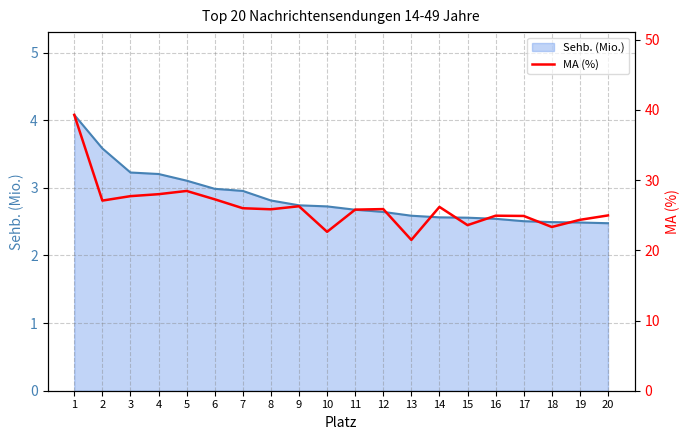

Where is the first local maximum?

5